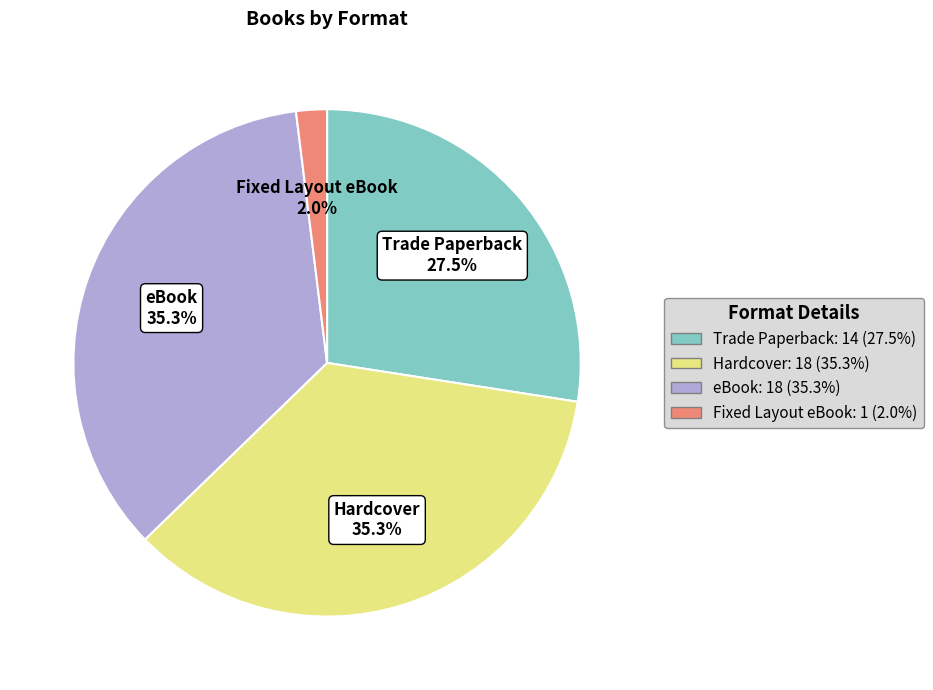

Combined, do Fixed Layout eBook: 1 (2.0%) and eBook: 18 (35.3%) account for over 50%?

No